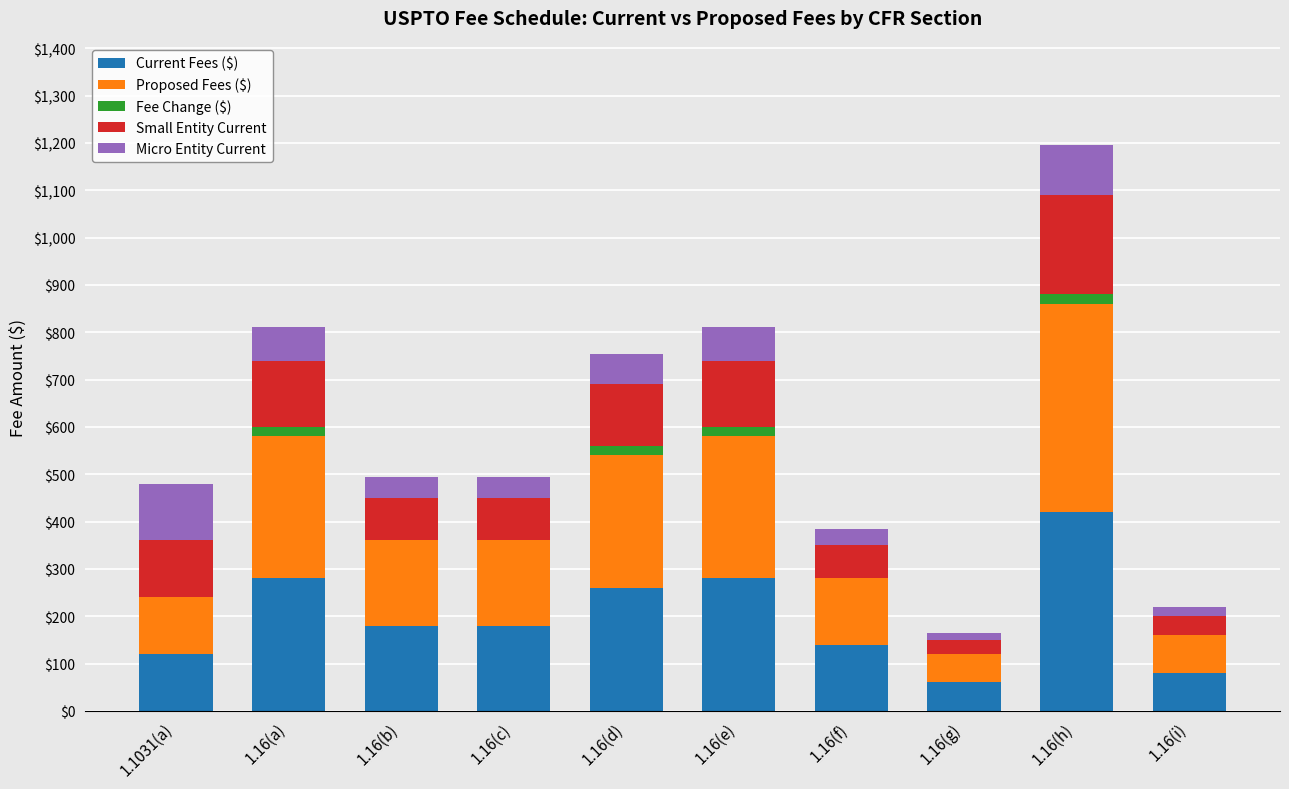

At which category is the sum across all series the highest?

1.16(h)